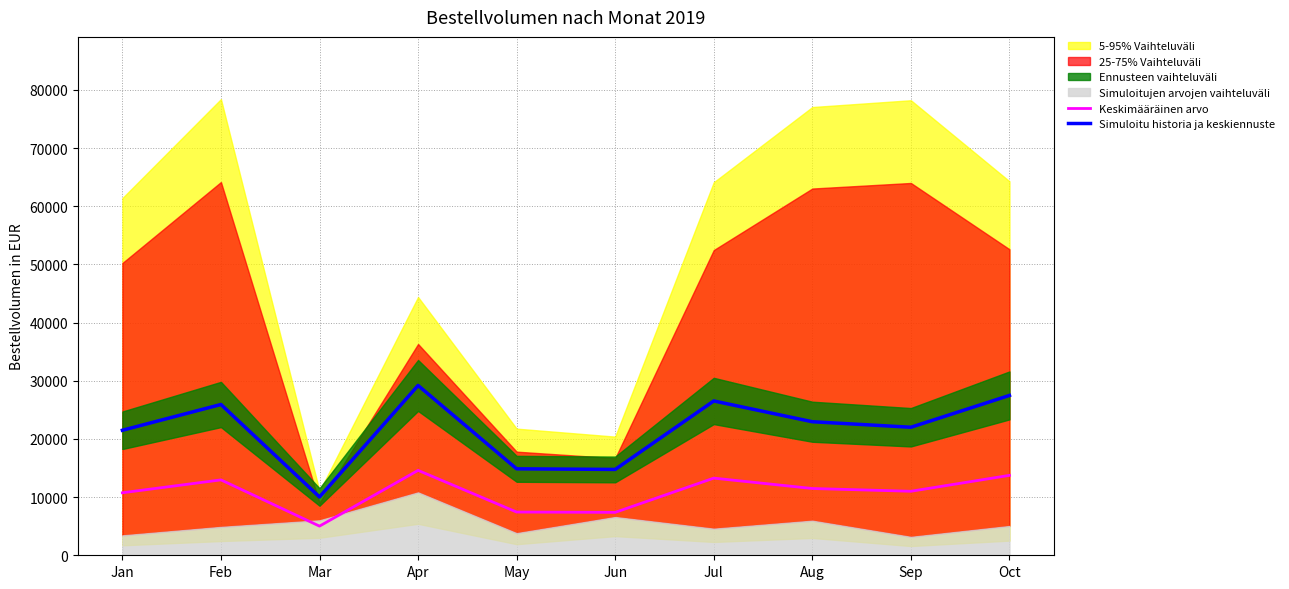

What is the value of the Simuloitu historia ja keskiennuste point at the 8th from the left?

22958.0